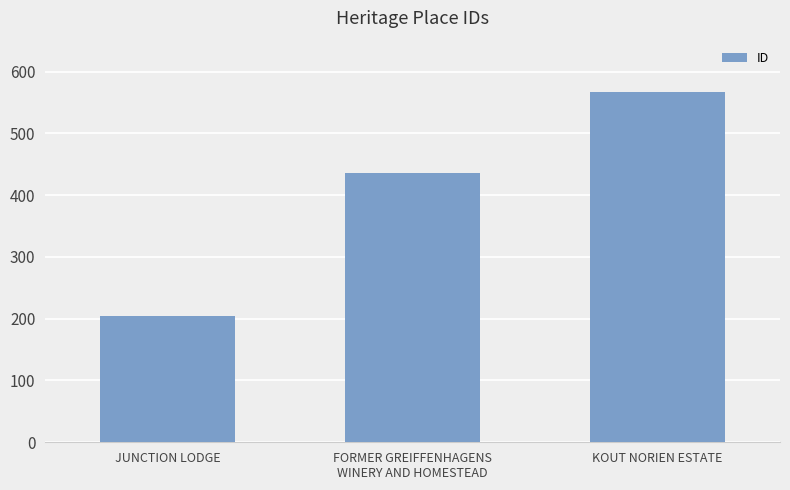

At which label is the value closest to 386?

FORMER GREIFFENHAGENS
WINERY AND HOMESTEAD